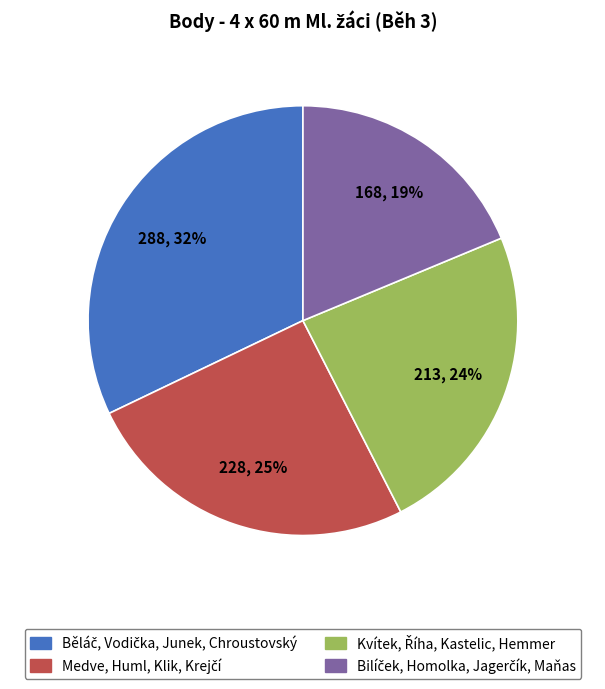

To the nearest percent, what is the difference between the largest and smallest slice percentages?

13%